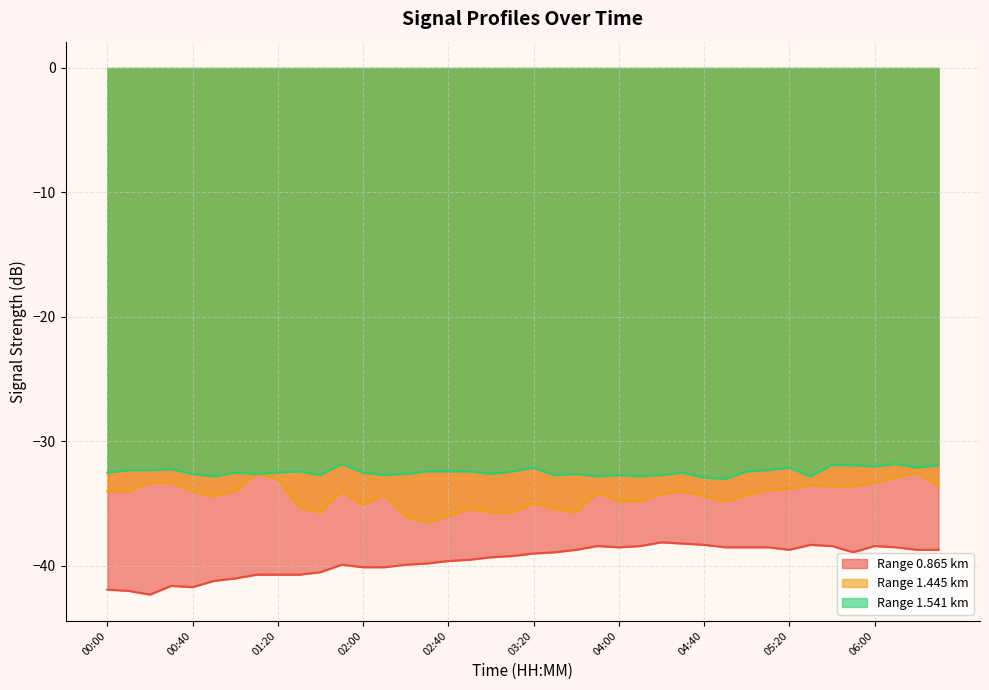

True or false: 1.541 and 0.865 intersect in this chart.

False